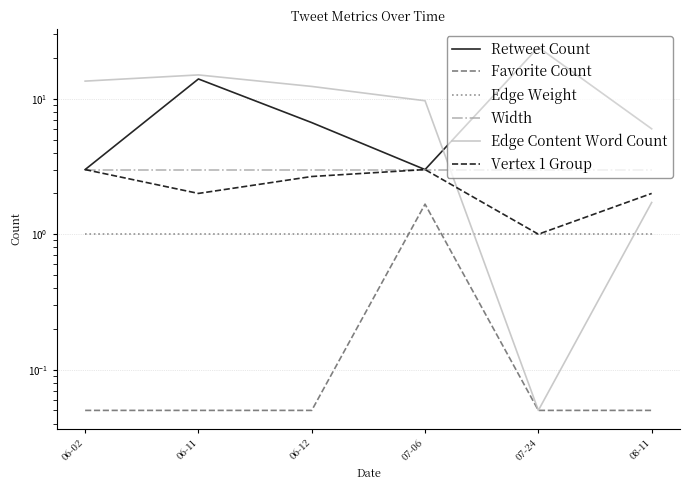

Reading right to left, list all the values displayed in this chart.

Retweet Count: 08-11=6.0	07-24=24.0	07-06=3.0	06-12=6.7	06-11=14.0	06-02=3.0
Favorite Count: 08-11=0.1	07-24=0.1	07-06=1.7	06-12=0.1	06-11=0.1	06-02=0.1
Edge Weight: 08-11=1.0	07-24=1.0	07-06=1.0	06-12=1.0	06-11=1.0	06-02=1.0
Width: 08-11=3.0	07-24=3.0	07-06=3.0	06-12=3.0	06-11=3.0	06-02=3.0
Edge Content Word Count: 08-11=1.7	07-24=0.1	07-06=9.7	06-12=12.3	06-11=15.0	06-02=13.5
Vertex 1 Group: 08-11=2.0	07-24=1.0	07-06=3.0	06-12=2.7	06-11=2.0	06-02=3.0